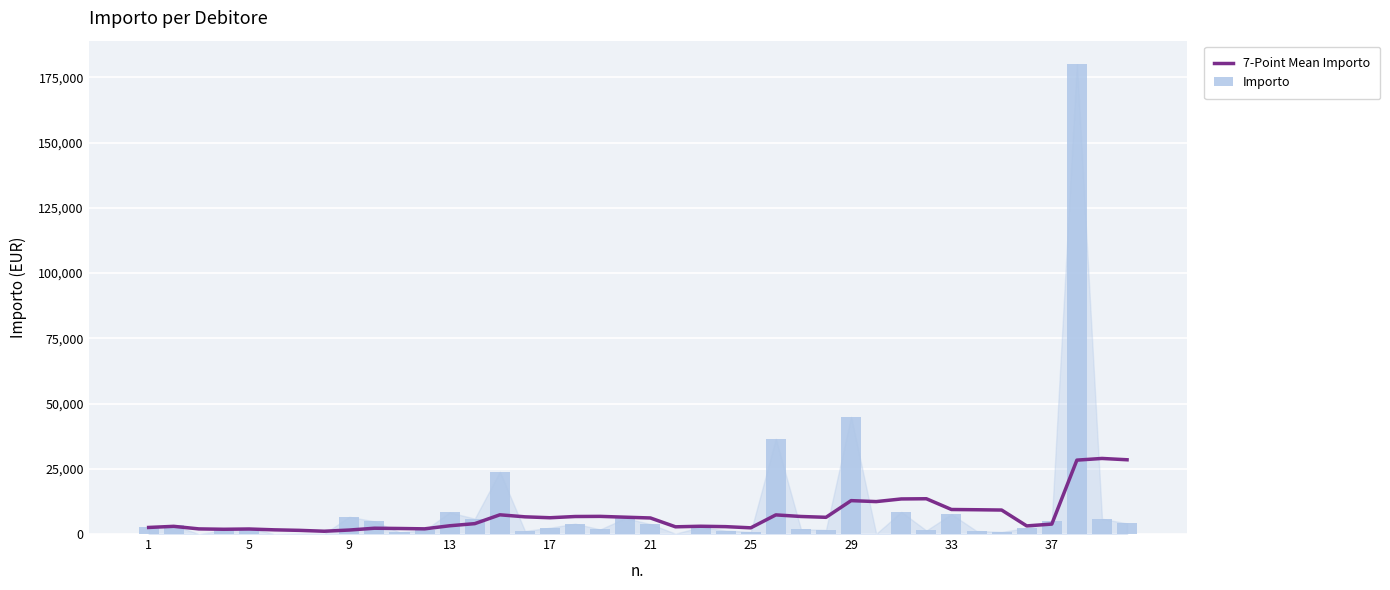

What is the difference between the maximum and second lowest values in the 7-Point Mean Importo series?

27559.3